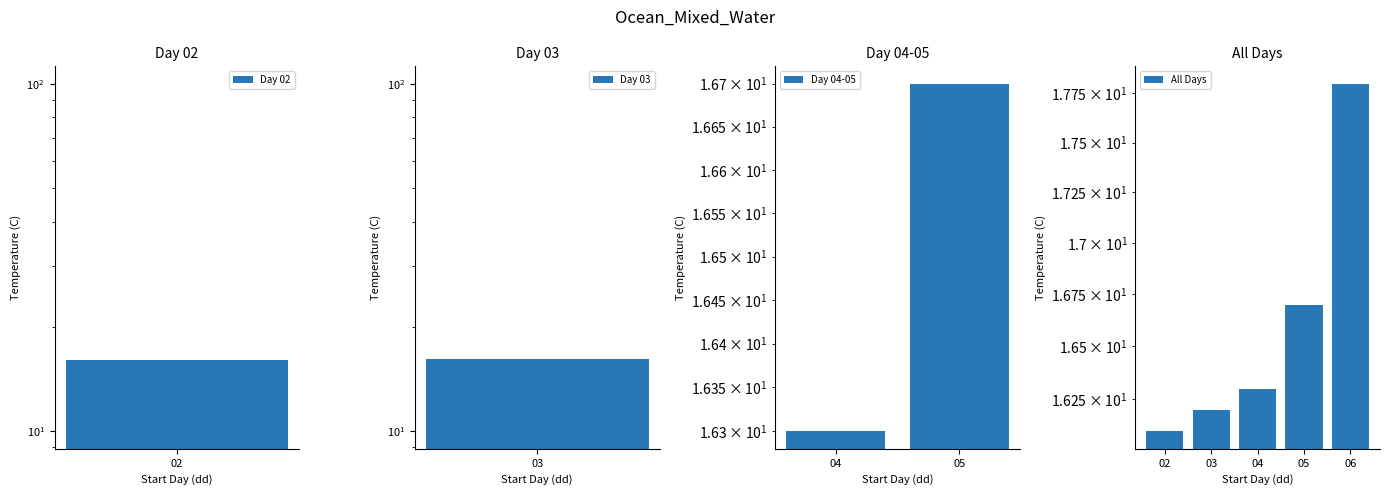

Count the number of categories in the chart.

5